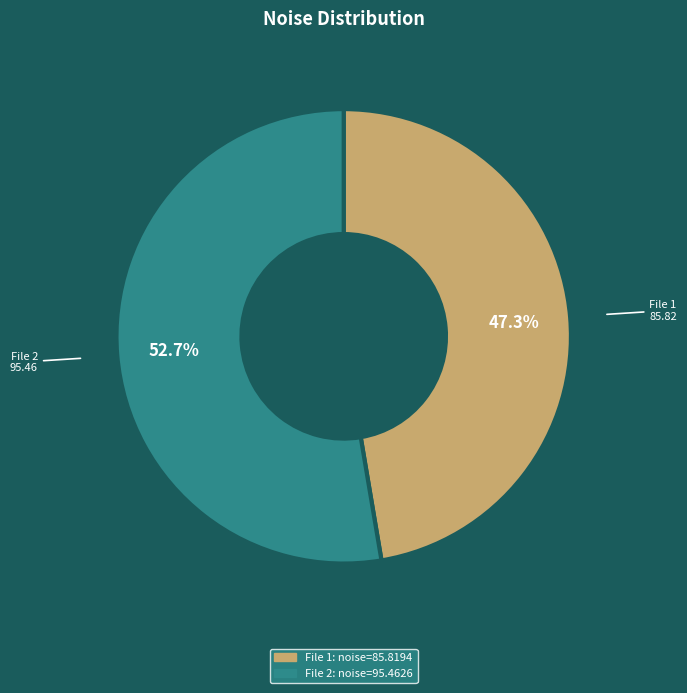

Is there a majority slice in this chart?

Yes